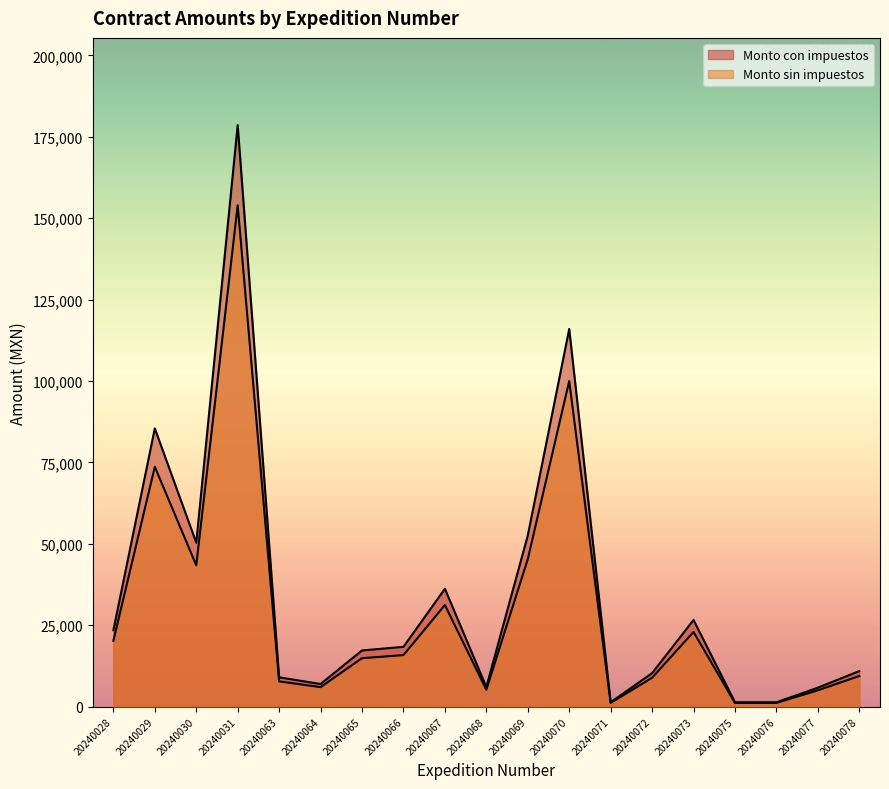

List the labels in order of Monto sin impuestos value, largest first.

20240031, 20240070, 20240029, 20240069, 20240030, 20240067, 20240073, 20240028, 20240066, 20240065, 20240078, 20240072, 20240063, 20240064, 20240068, 20240077, 20240071, 20240075, 20240076